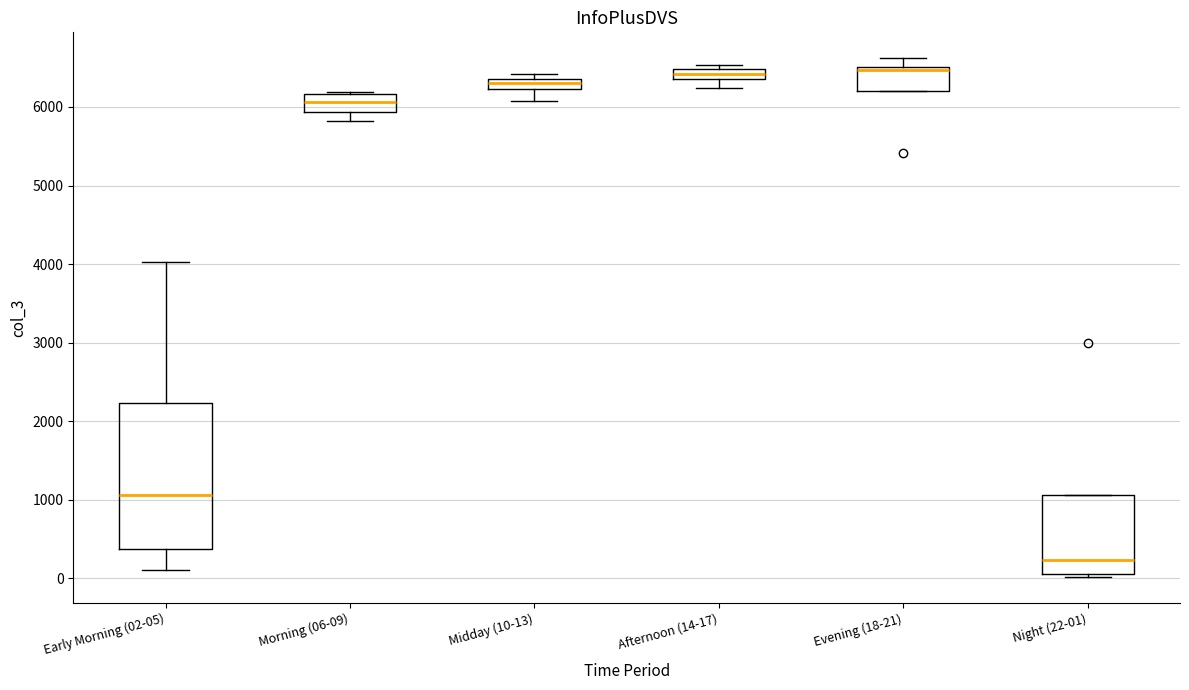

Where is the lower edge of the box for Night (22-01) on the y-axis? The values are not printed on the chart, so give them approximately, as read against the axis.

100